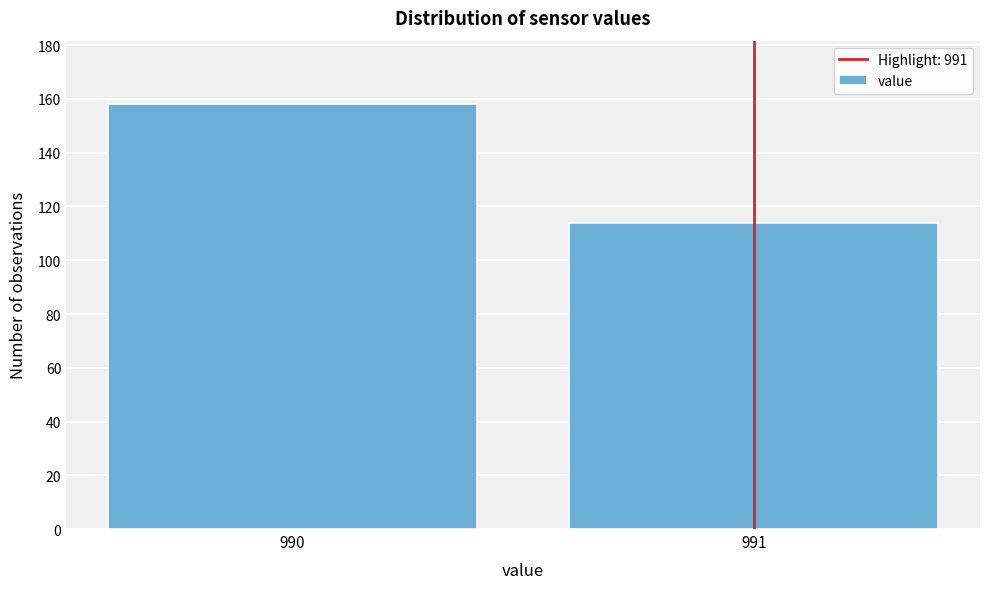

Reading right to left, what are all the values shown in this chart?

114	158